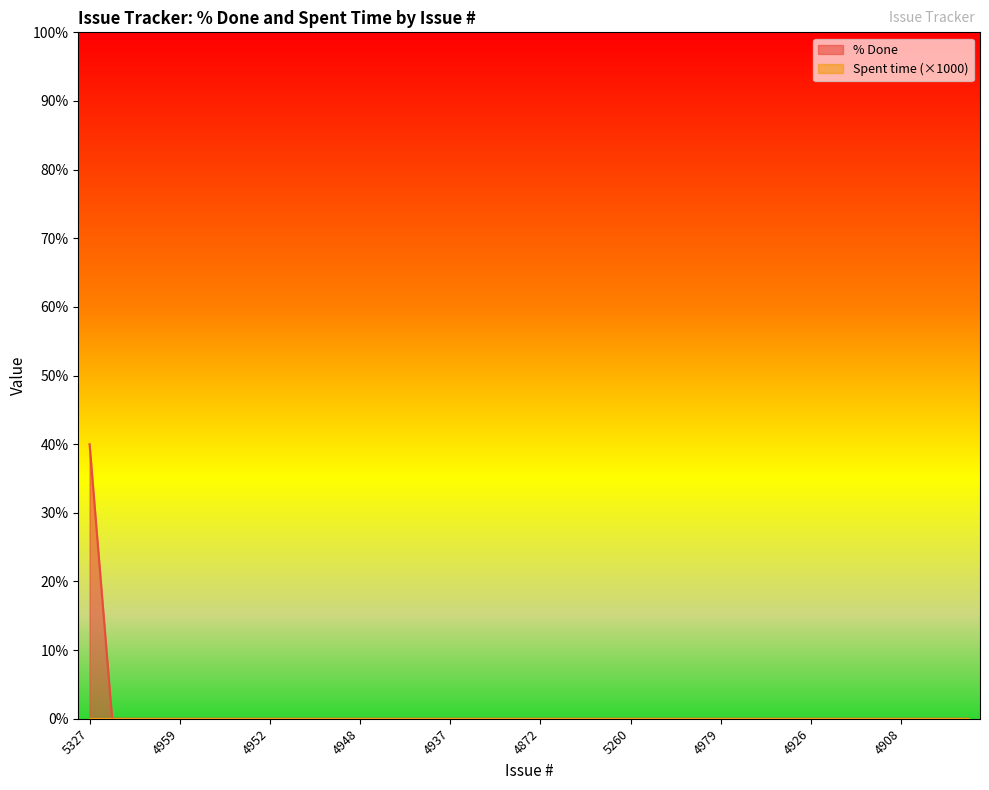

What is the greatest value displayed?

40